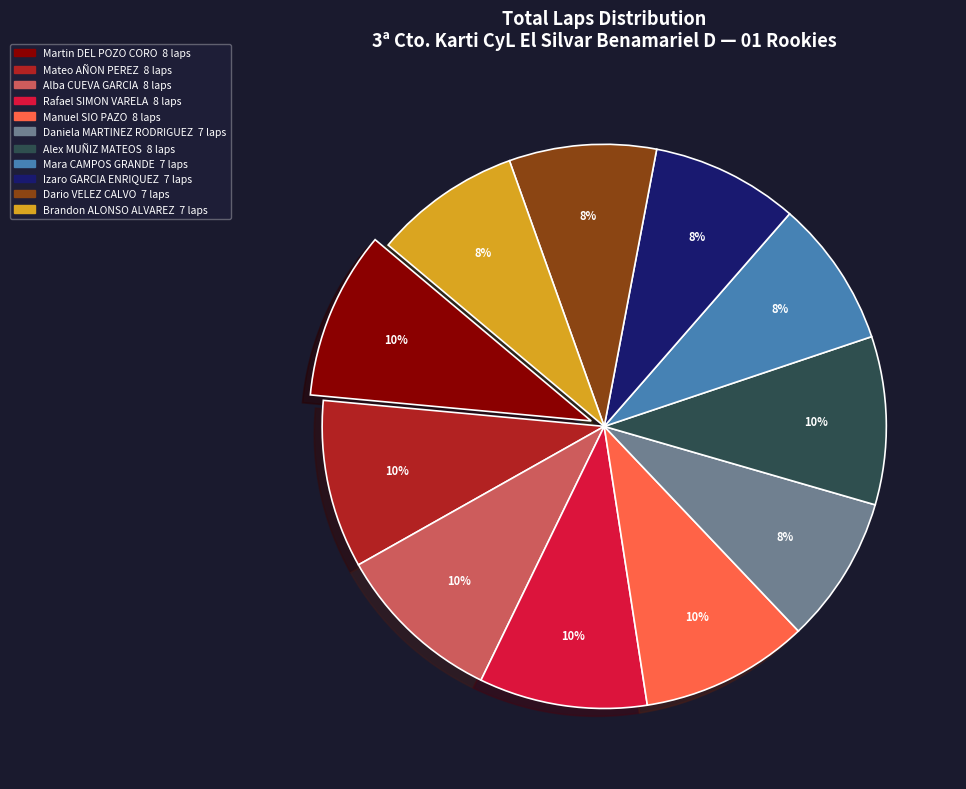

To the nearest percent, what is the average slice percentage?

9%